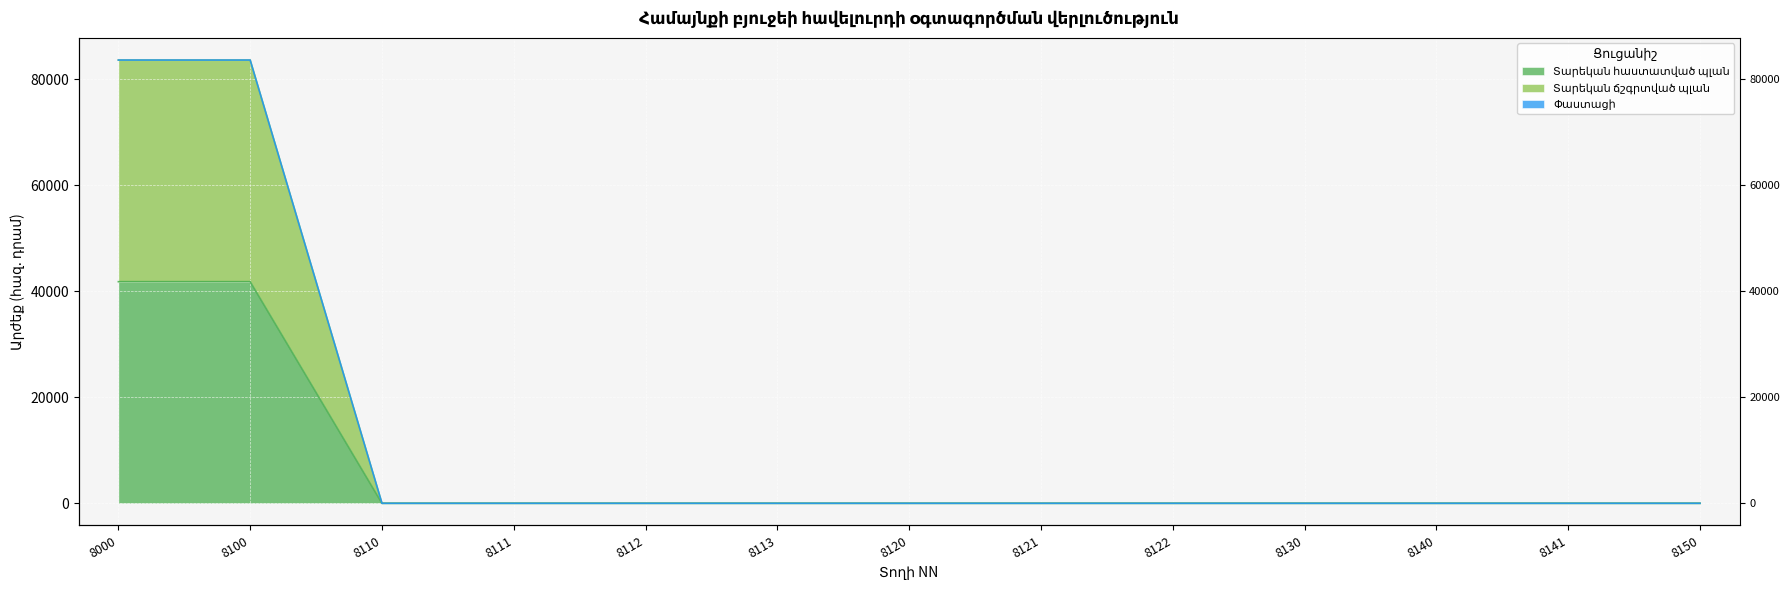

True or false: Տարեկան ճշգրտված պլան and Փաստացի intersect in this chart.

False